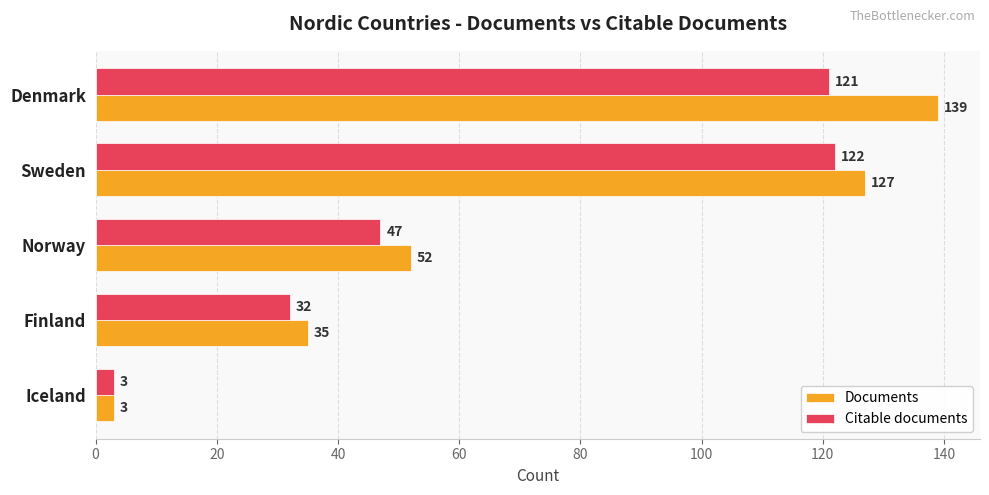

At which label is Citable documents closest to 62?

Norway